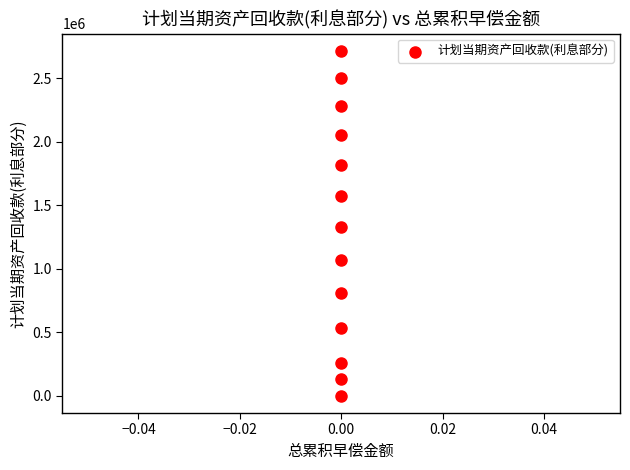

What is the range of Y values (max minus min)?

2718441.9